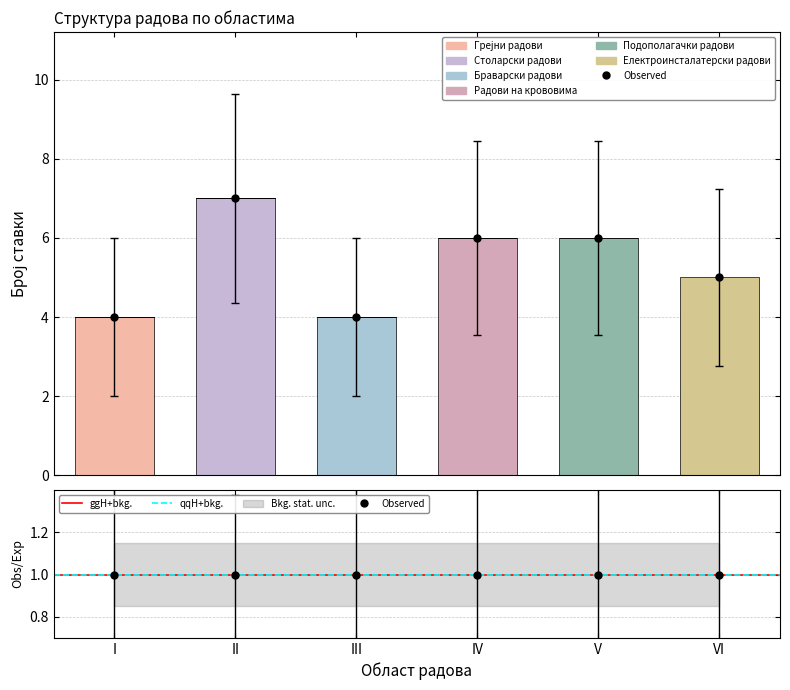

Rank the categories by Подополагачки радови value from highest to lowest.

V, I, II, III, IV, VI